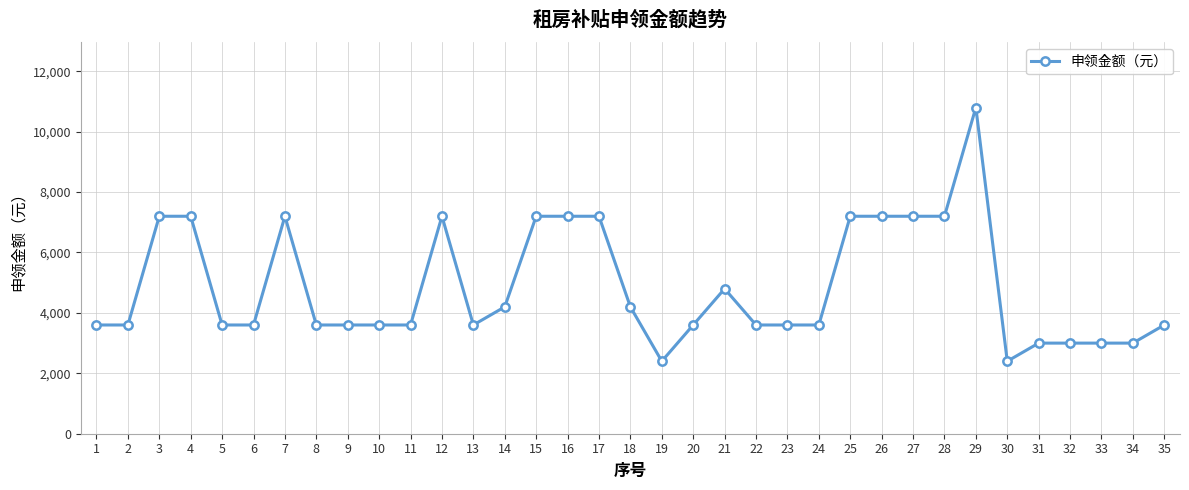

True or false: the data has more than 2 interior local peaks.

True